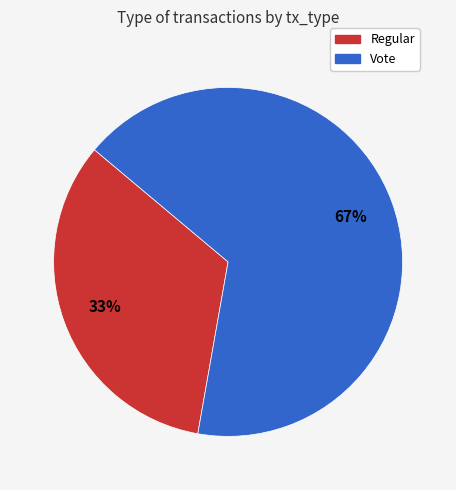

Is the sum of Vote and Regular greater than half?

Yes